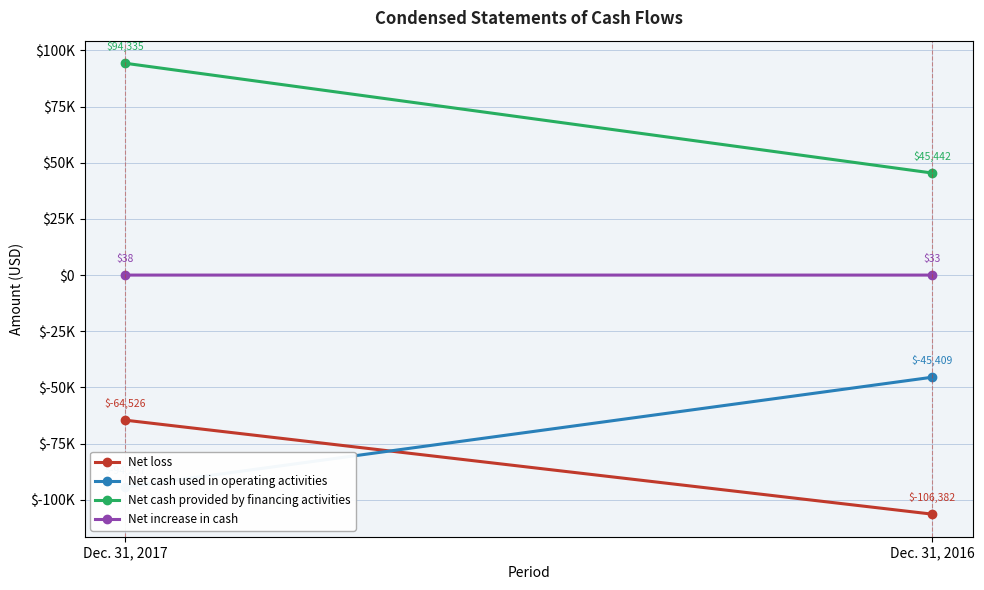

What is the sum of all Net loss values?

-170908